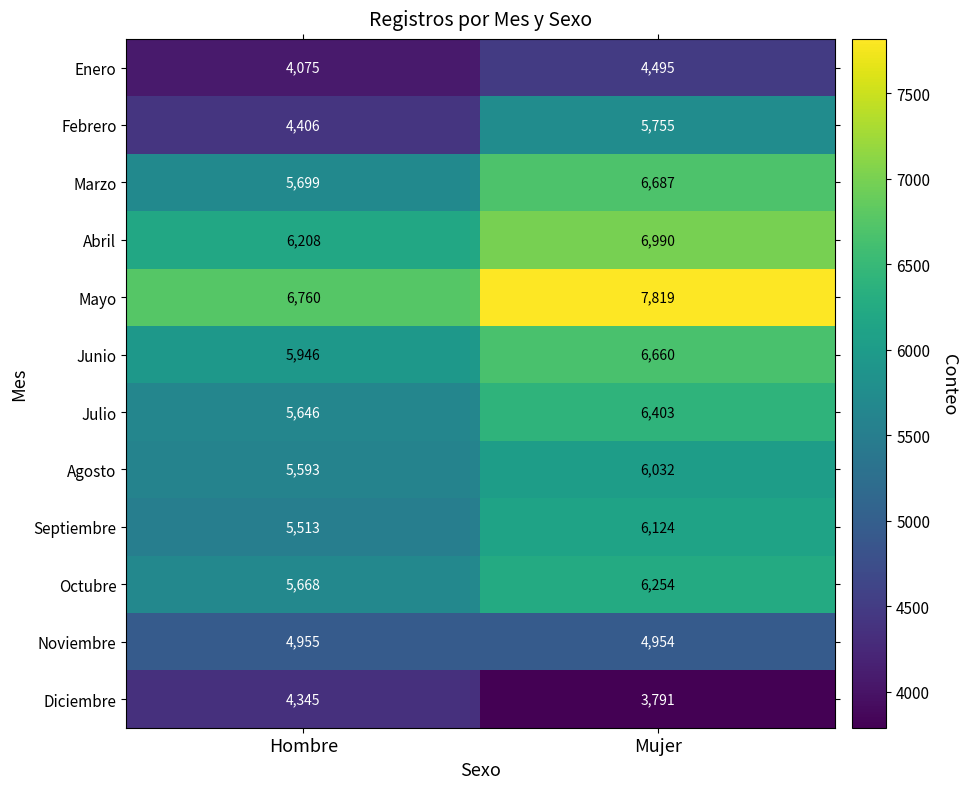

Between Hombre and Mujer, which series saw the biggest shift?

Febrero